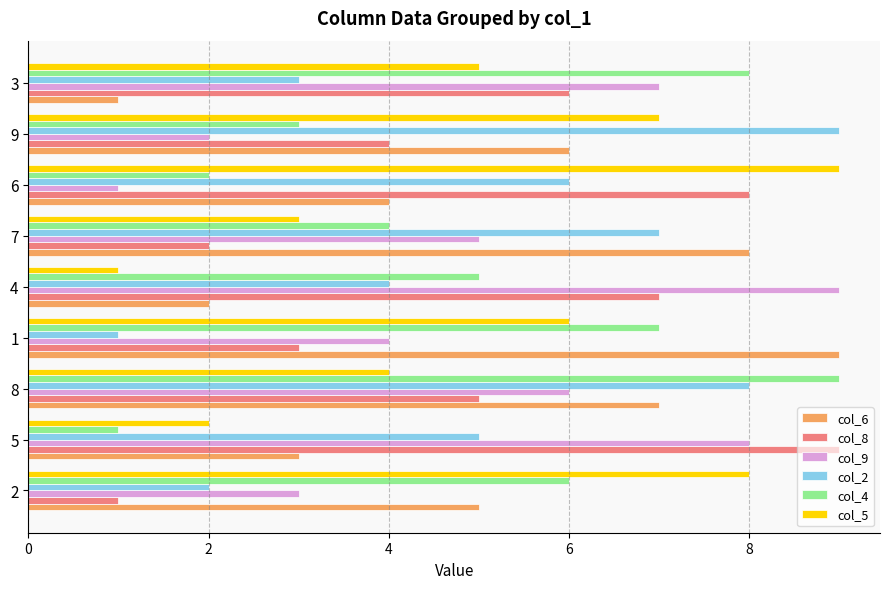

Which category has the highest value in the col_5 series?

6